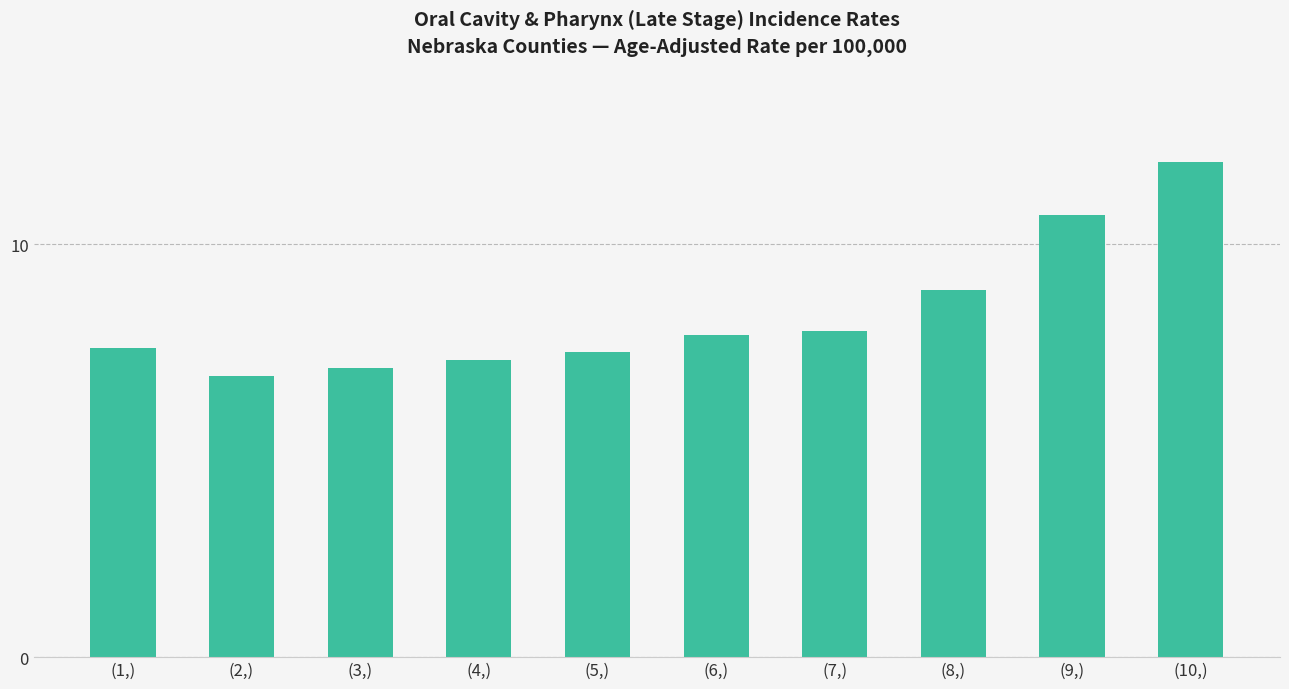

The value at (5,) is 4.6. True or false?

False